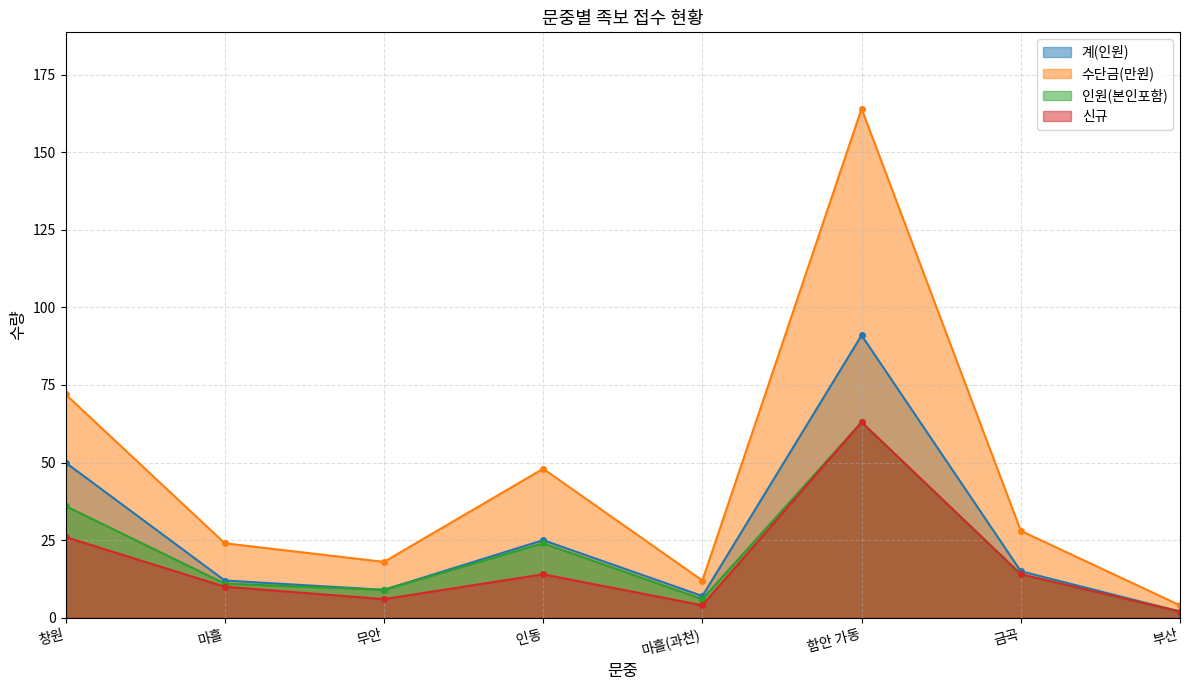

List the labels in order of 신규 value, smallest first.

부산, 마흘(과천), 무안, 마흘, 인동, 금곡, 창원, 함안 가동